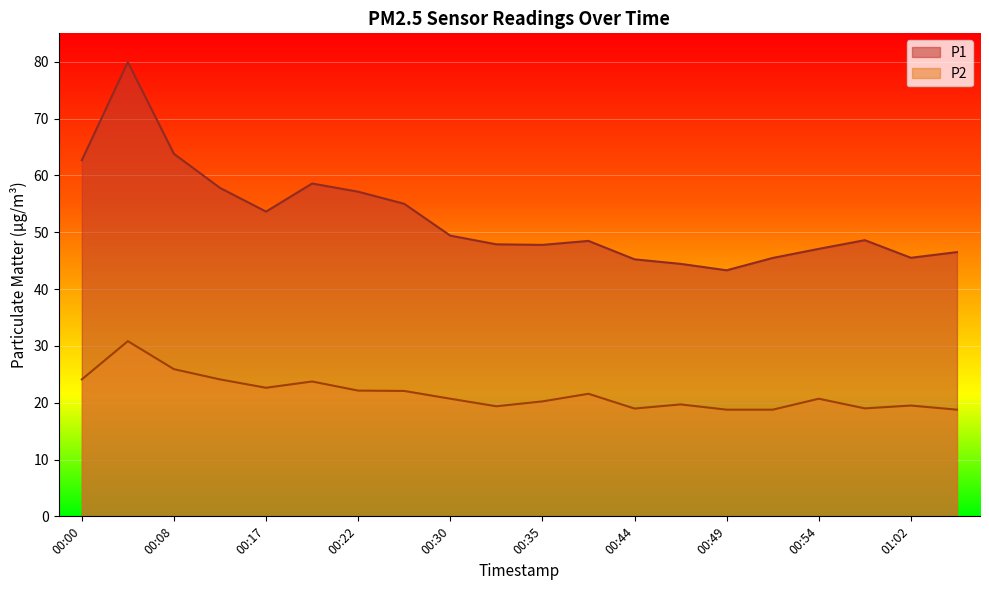

True or false: P2 and P1 cross at least once.

False